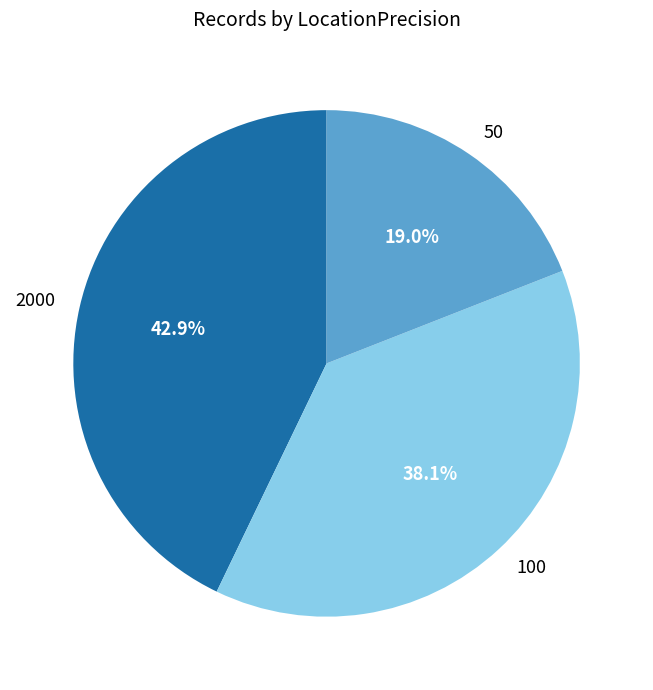

Does 50 account for over 50% of the chart?

No